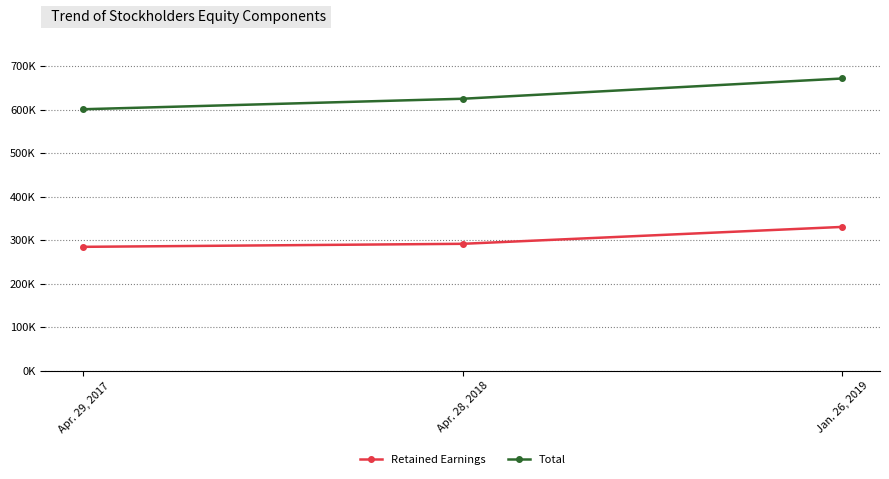

At which label is Total closest to 636445?

Apr. 28, 2018